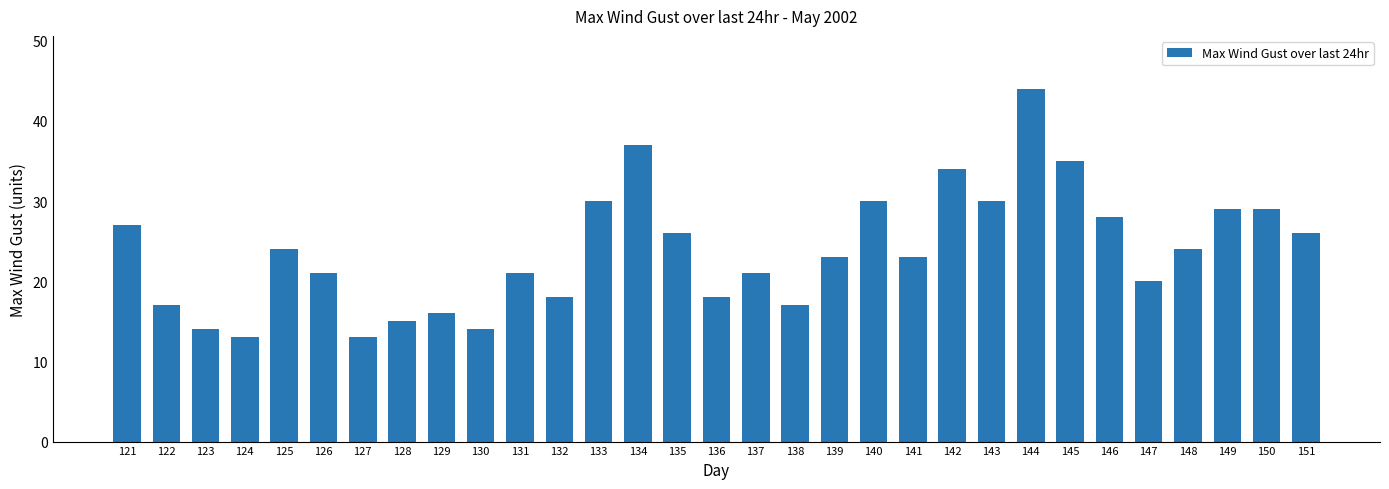

Reading right to left, what are all the values shown in this chart?

26	29	29	24	20	28	35	44	30	34	23	30	23	17	21	18	26	37	30	18	21	14	16	15	13	21	24	13	14	17	27